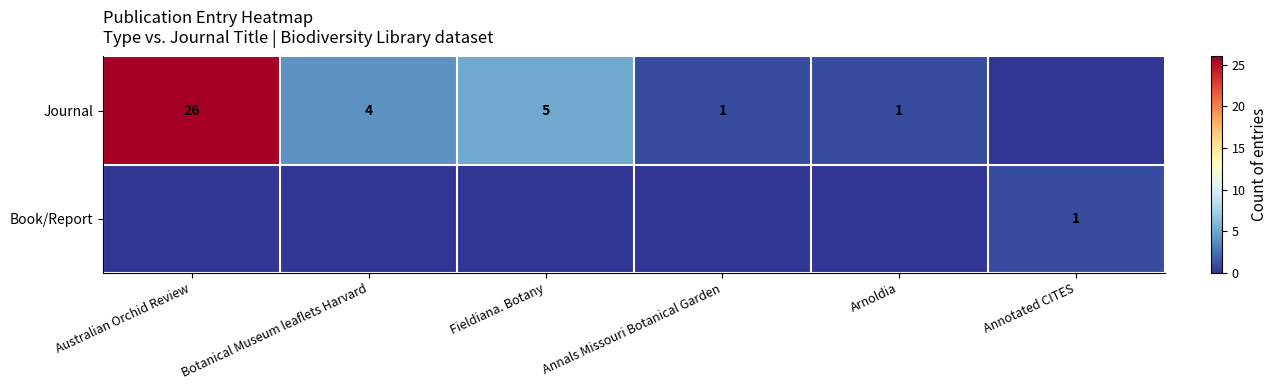

The value of Journal at Botanical Museum leaflets Harvard is 4. True or false?

True